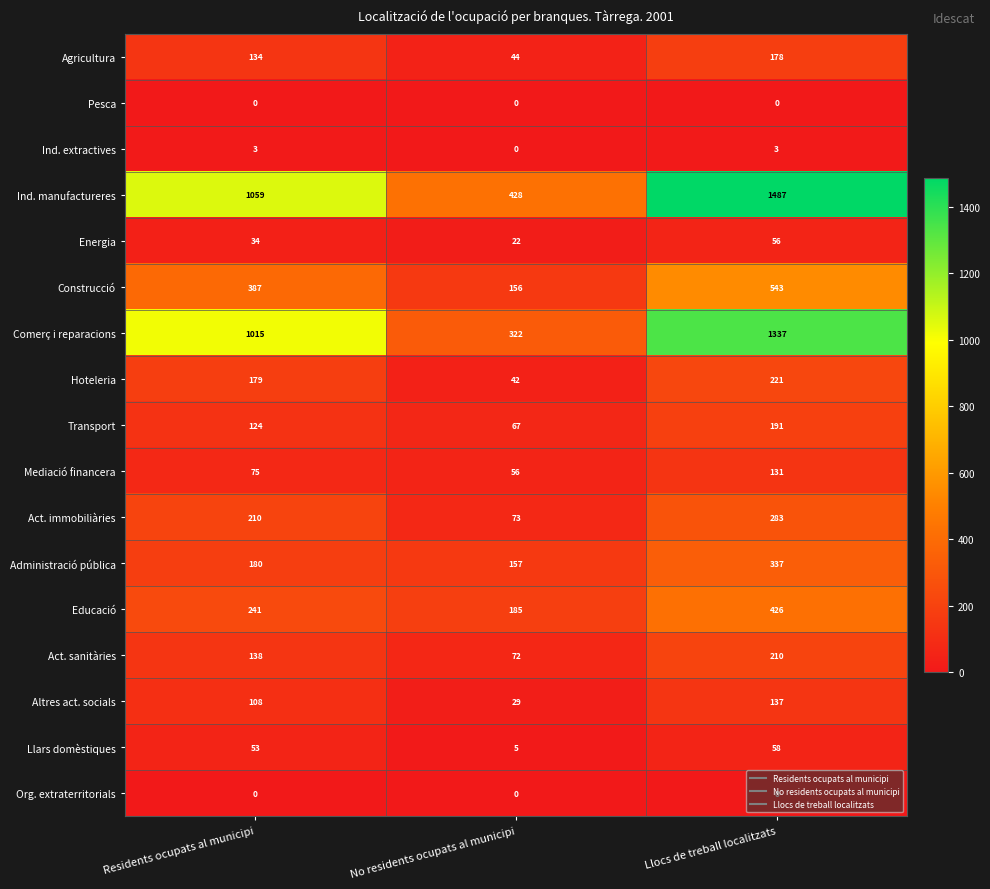

At how many categories does at least one series exceed 362?

3